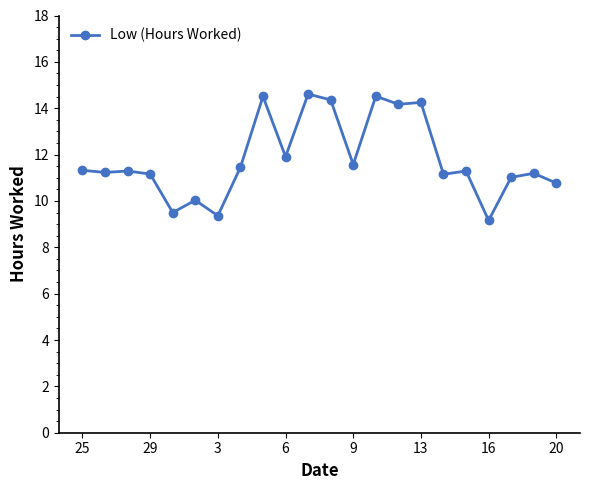

What is the greatest value displayed?

14.6